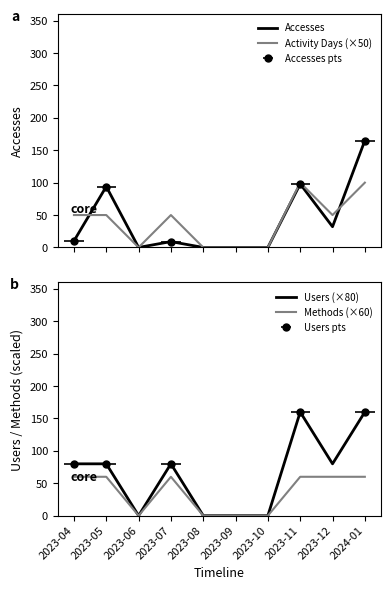

What are all the series names shown in the legend?

Accesses, Activity Days (×50), Users (×80), Methods (×60)